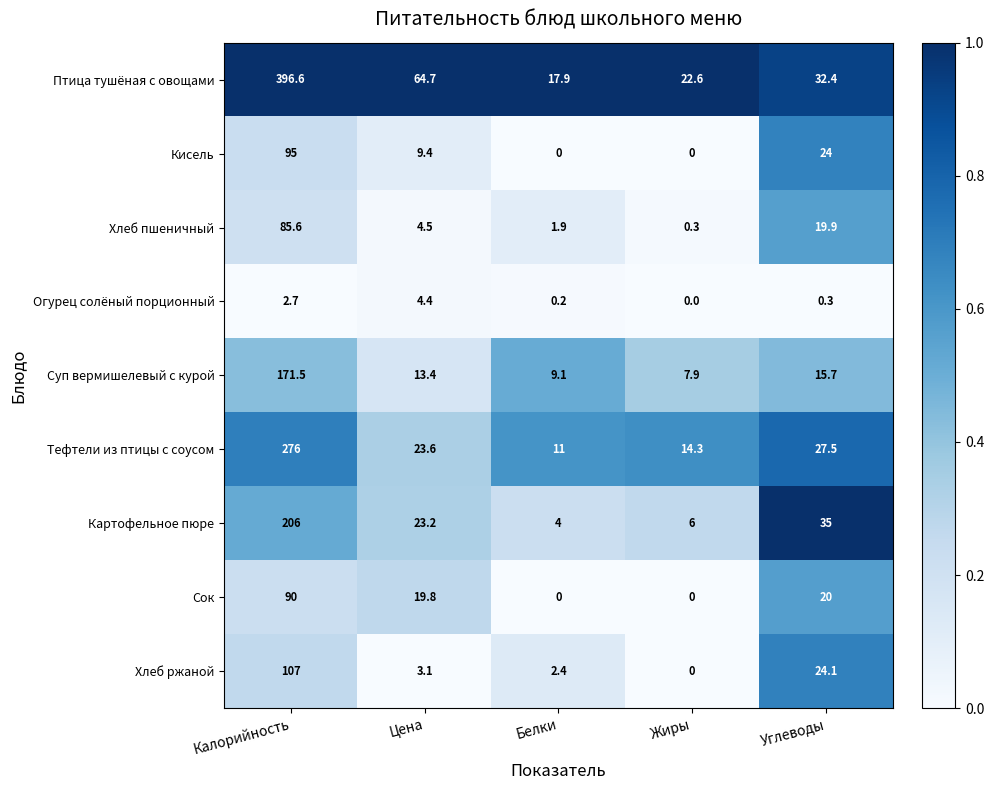

At which label does Тефтели из птицы с соусом reach its peak?

Калорийность